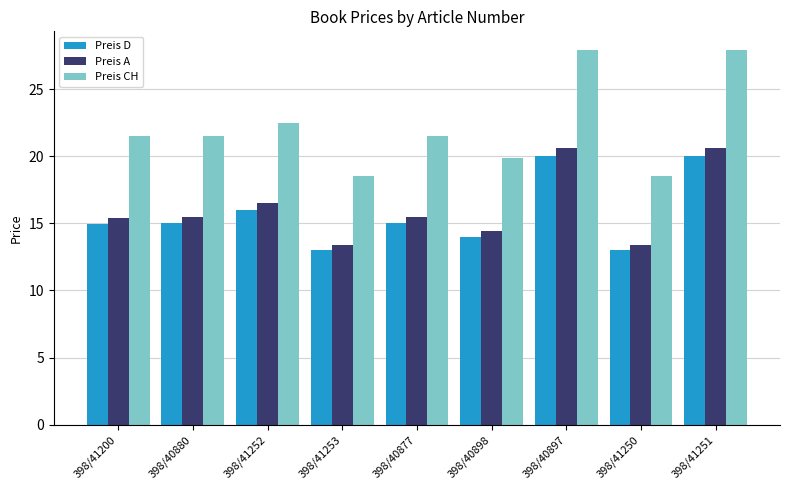

What is the difference between the highest and lowest values at 398/40897?

7.9